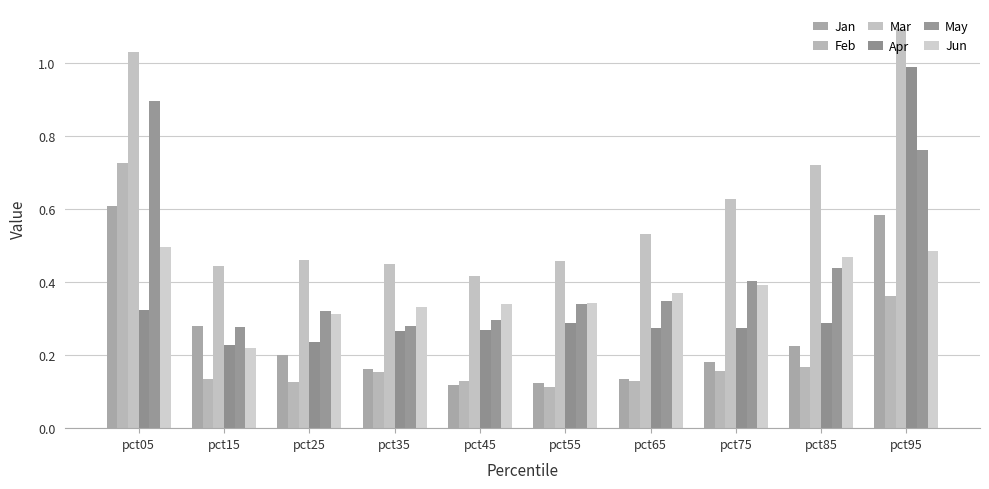

Which series changed the most between pct25 and pct45?

Jan